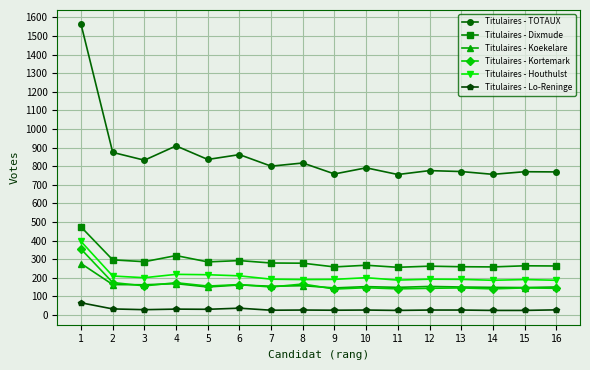

The Titulaires - Koekelare series shows 150 at 13. True or false?

True